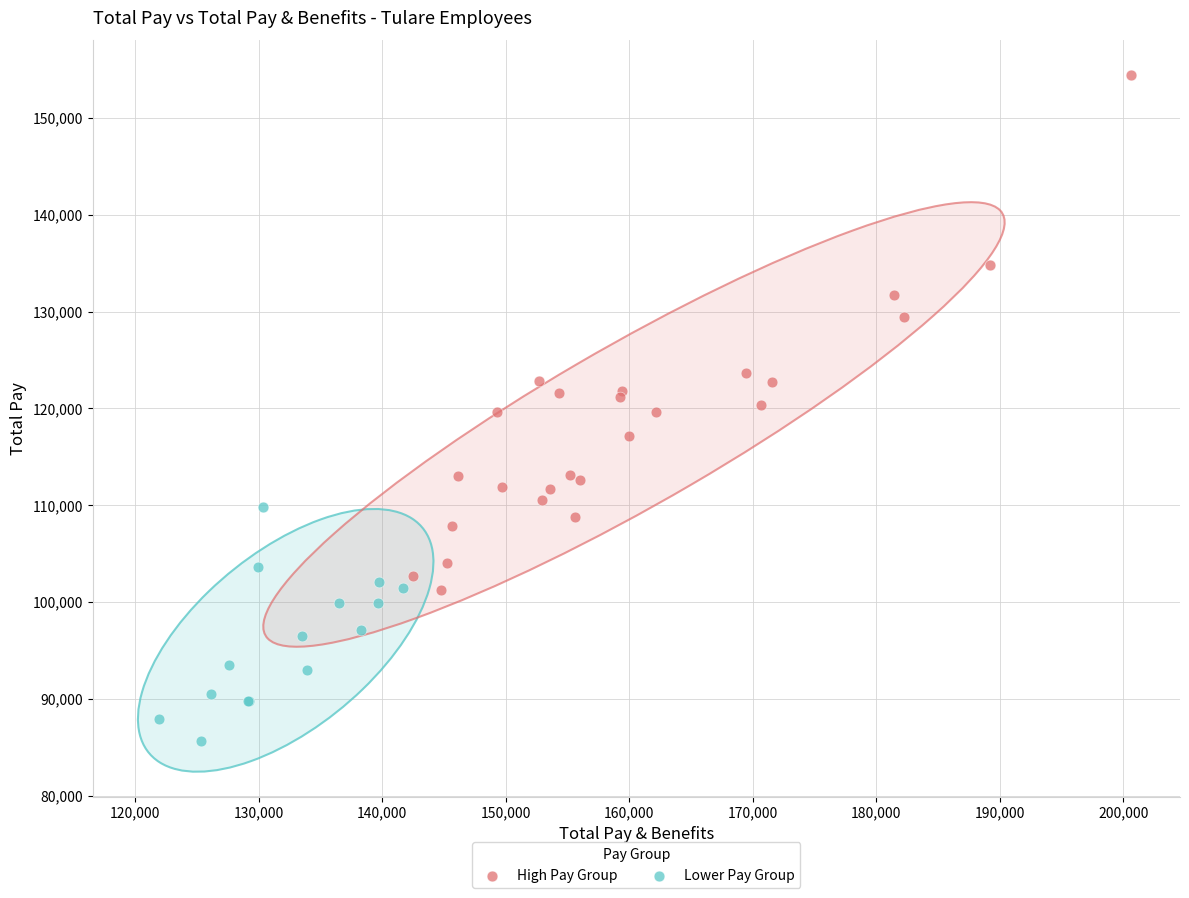

Which series contains the lowest Y value?

Lower Pay Group